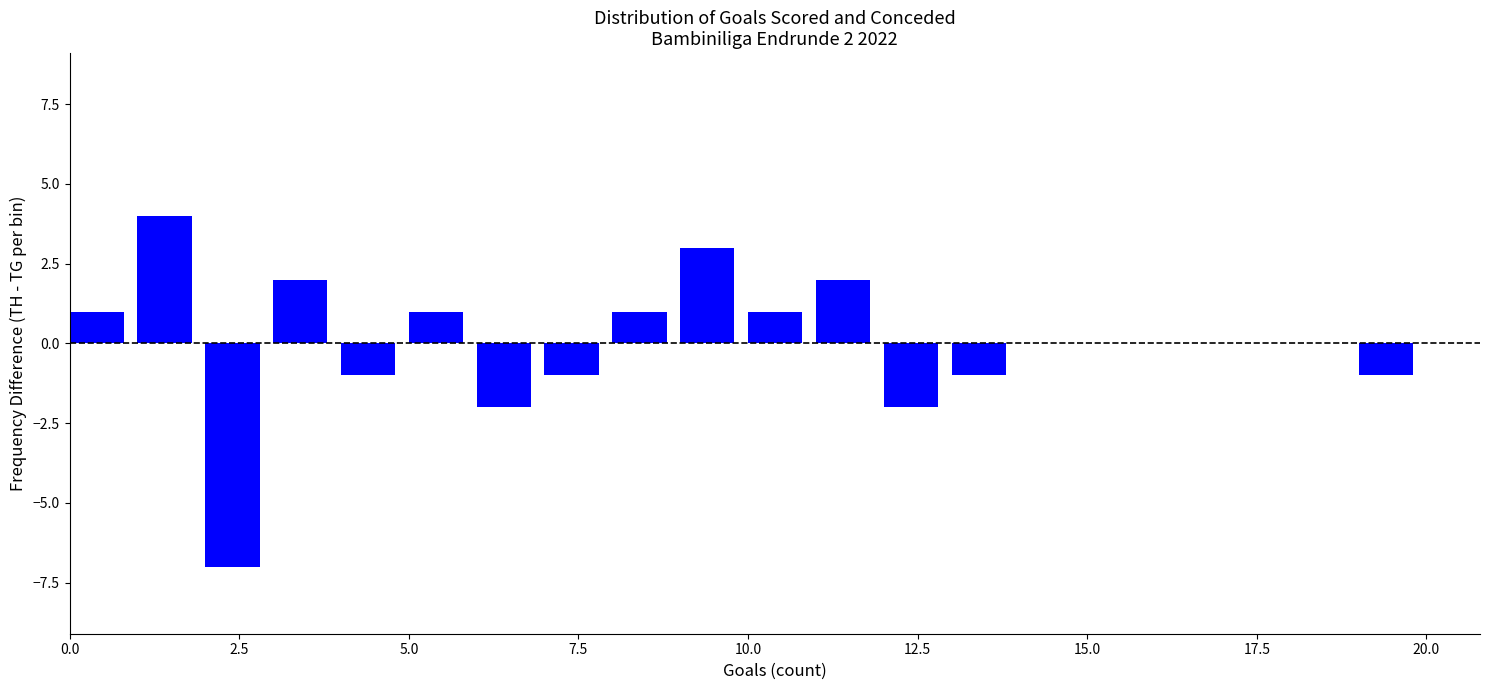

Around what value on the x-axis is the tallest bar? Give the approximate position of its centre, as read against the axis.

1.5